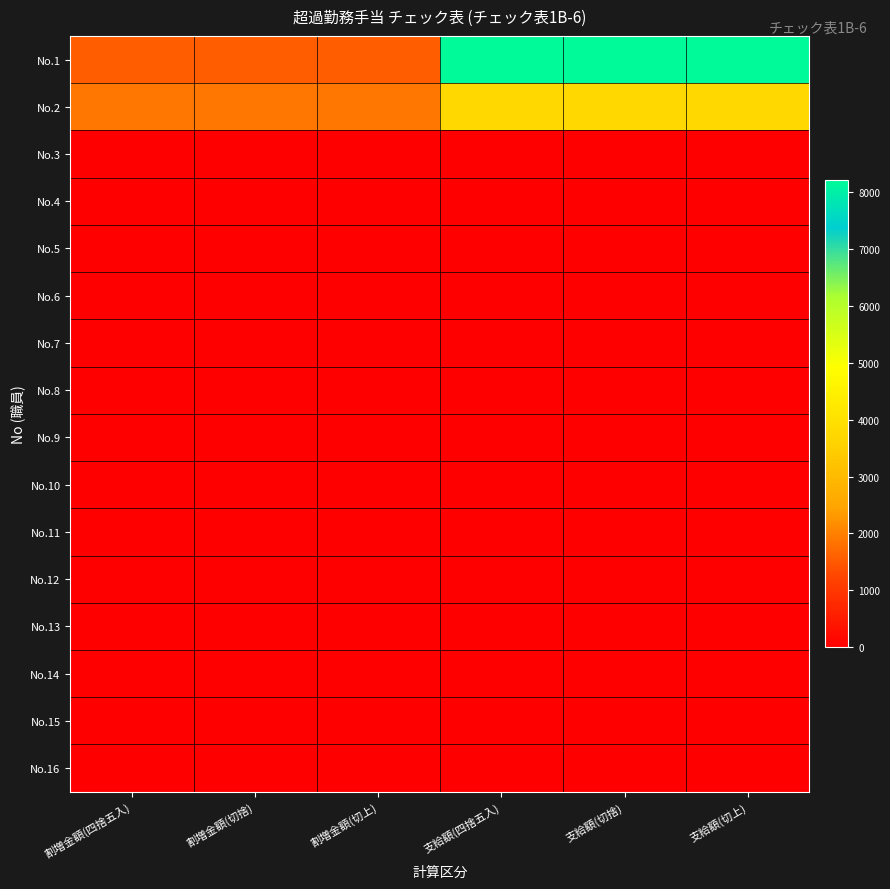

How many series are shown in this chart?

16